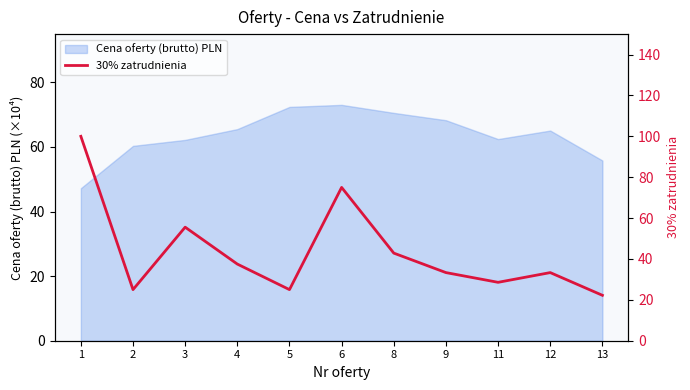

Is it true that the value at 13 is 33.4?

False